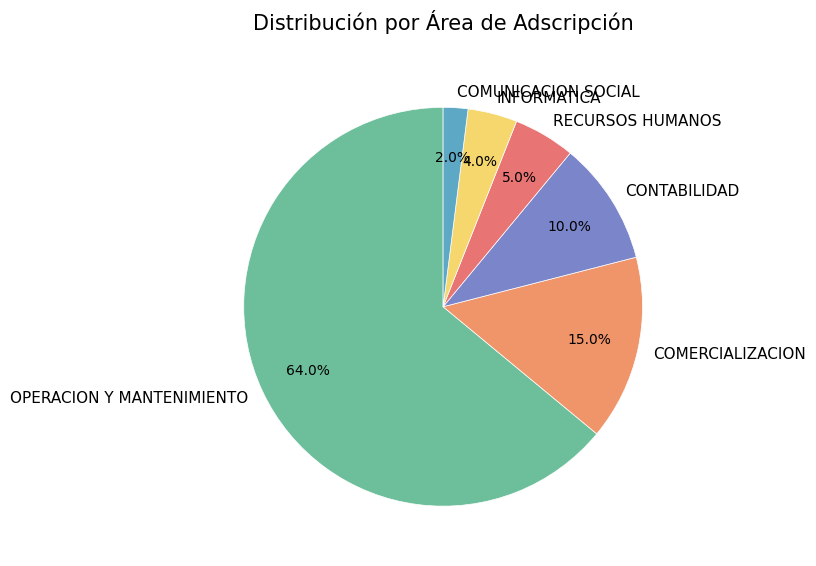

Which has a higher value, CONTABILIDAD or COMUNICACION SOCIAL?

CONTABILIDAD